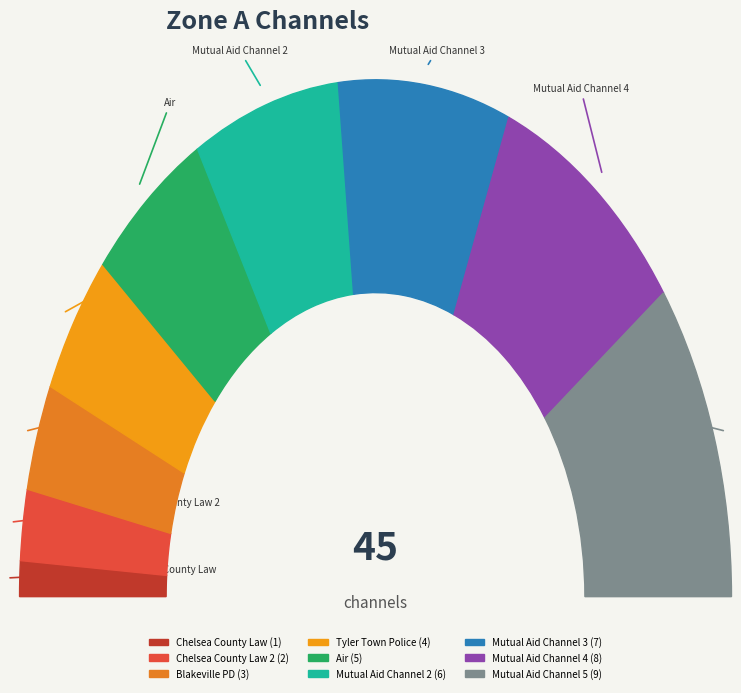

How much of the chart is everything except Mutual Aid Channel 4?

82.2%